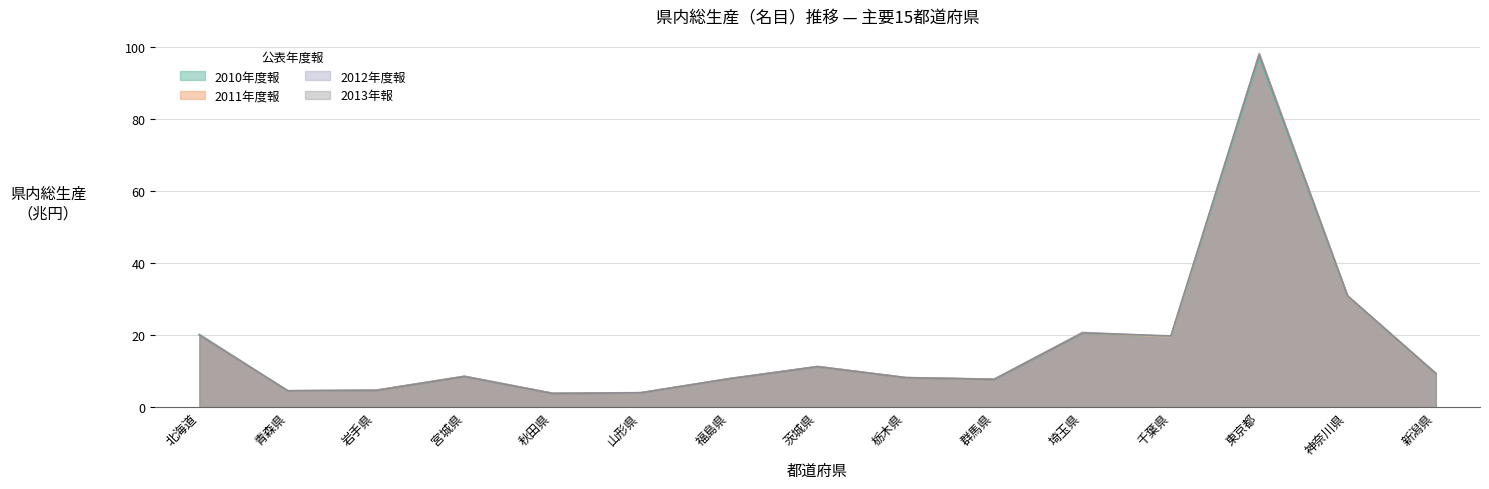

What is the difference between the highest and lowest values at 新潟県?

0.1